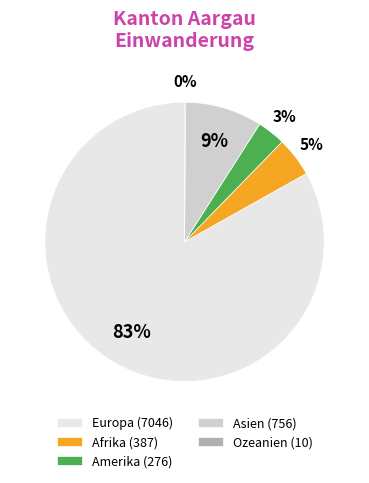

Does any single category account for the majority?

Yes